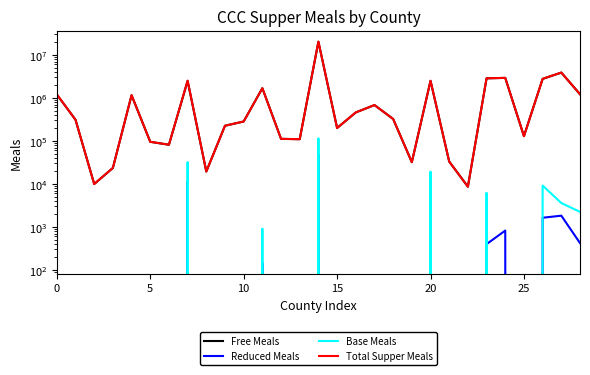

True or false: Base Meals has a value of 6285 at 0.

True